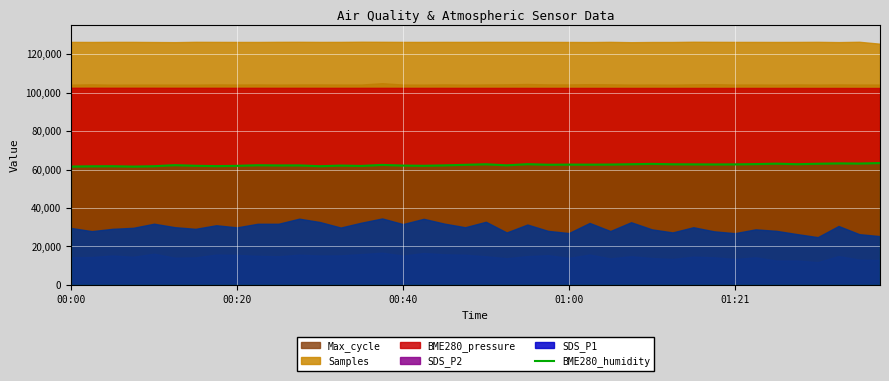

What is the value of the 7th point from the left?

61940